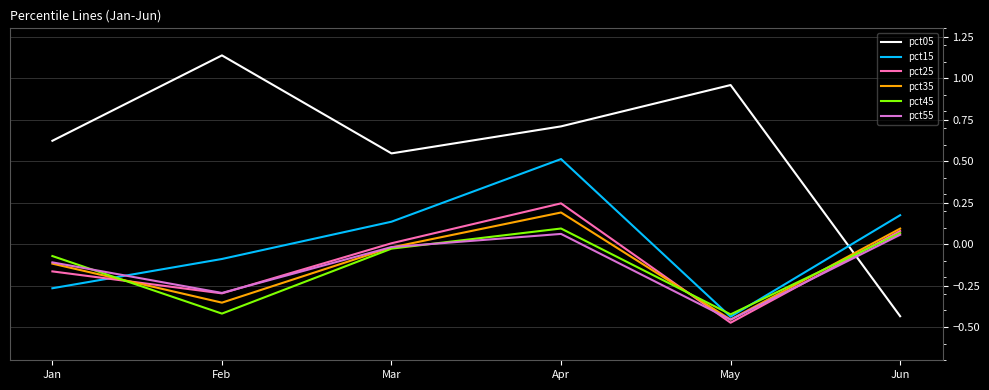

At which category does the chart reach its peak across all series?

Feb